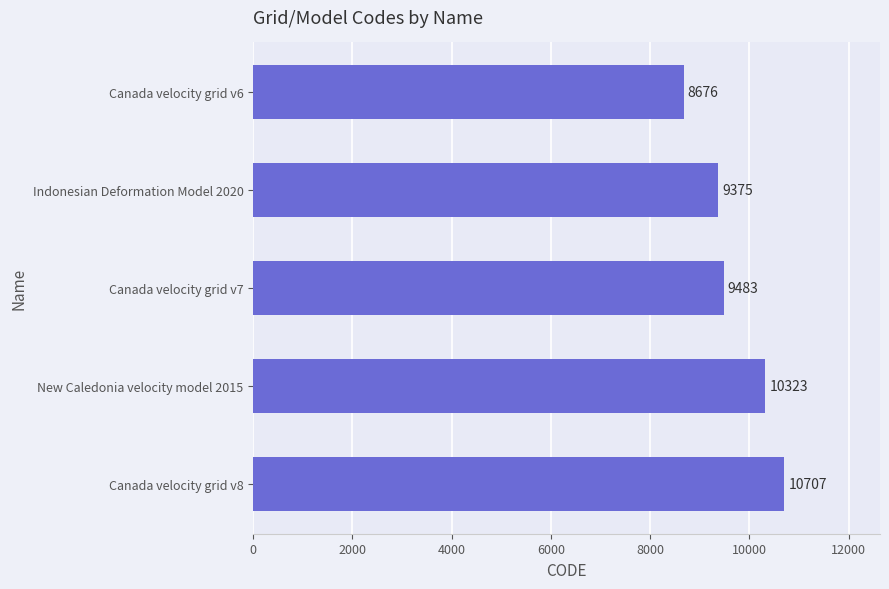

The value at Indonesian Deformation Model 2020 is 9375. True or false?

True